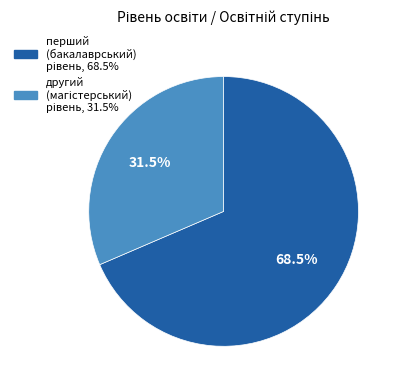

To the nearest percent, what is the average slice percentage?

50%